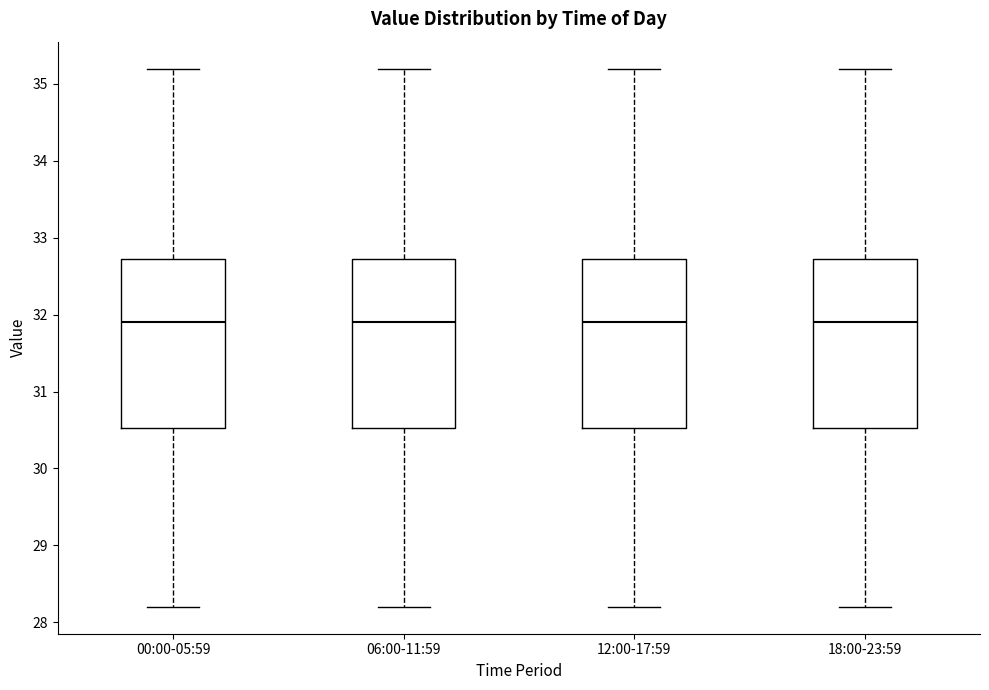

Where does the upper whisker of the box for 00:00-05:59 end on the y-axis? The values are not printed on the chart, so give them approximately, as read against the axis.

35.2